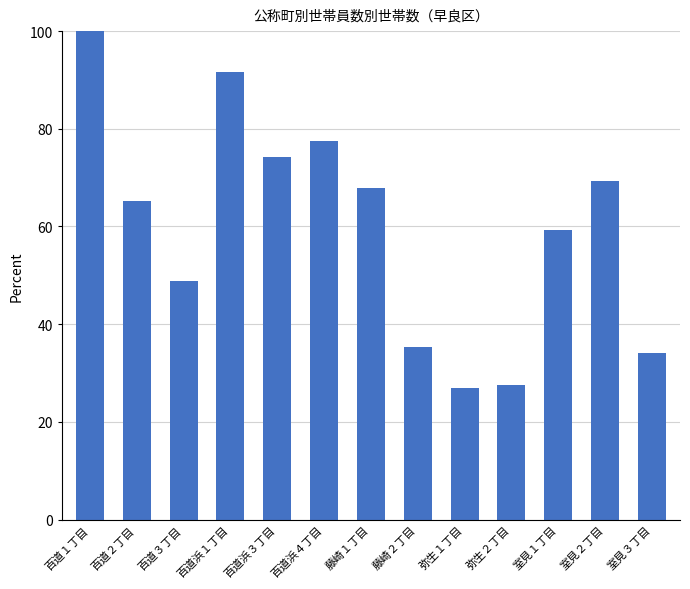

What is the value of the 6th bar from the left?

77.5